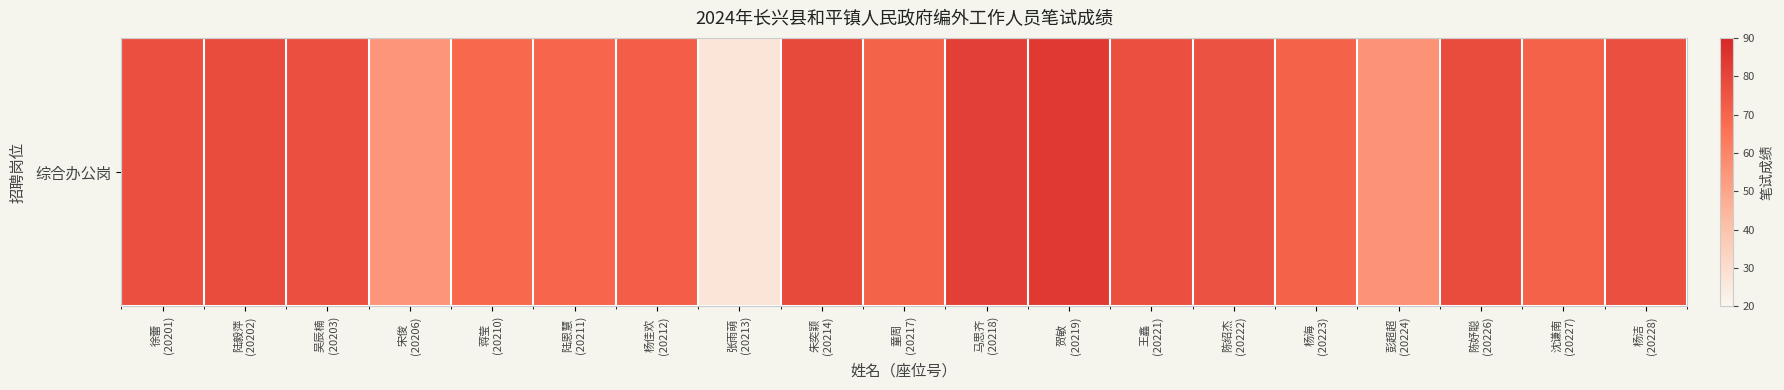

Reading left to right, list all the values displayed in this chart.

徐蕾
(20201)=77	陆毅萍
(20202)=78	吴辰楠
(20203)=77	宋俊
(20206)=55	蒋莹
(20210)=69	陆恩慧
(20211)=70	杨佳欢
(20212)=72	张雨萌
(20213)=27	朱奕颖
(20214)=79	童周
(20217)=71	马思齐
(20218)=82	贺敏
(20219)=84	王鑫
(20221)=77	陈绍杰
(20222)=76	杨海
(20223)=71	彭超超
(20224)=56	陈妤聪
(20226)=78	沈谦南
(20227)=71	杨洁
(20228)=77